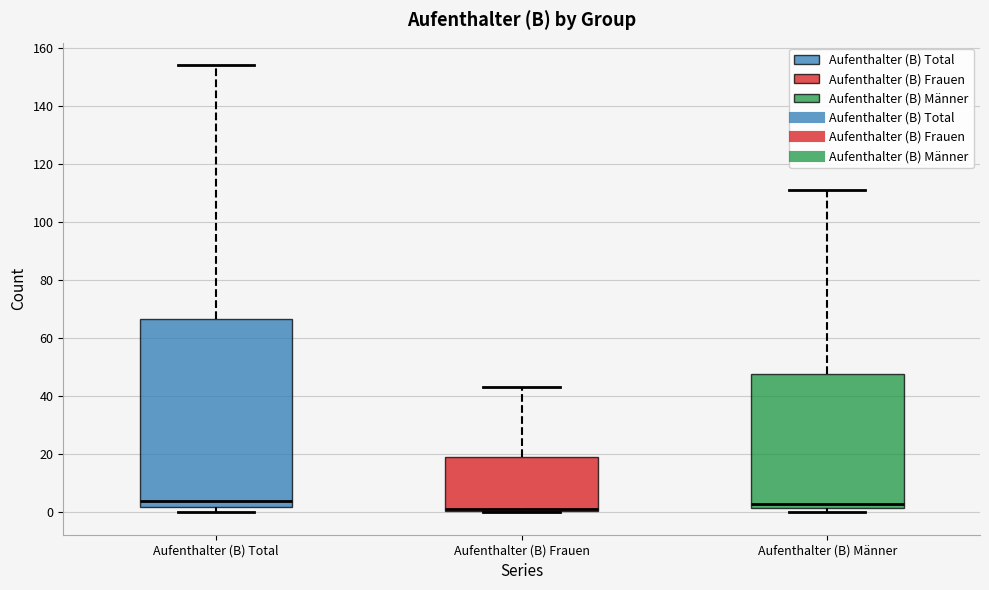

Where does the upper whisker of the box for Aufenthalter (B) Männer end on the y-axis? The values are not printed on the chart, so give them approximately, as read against the axis.

112